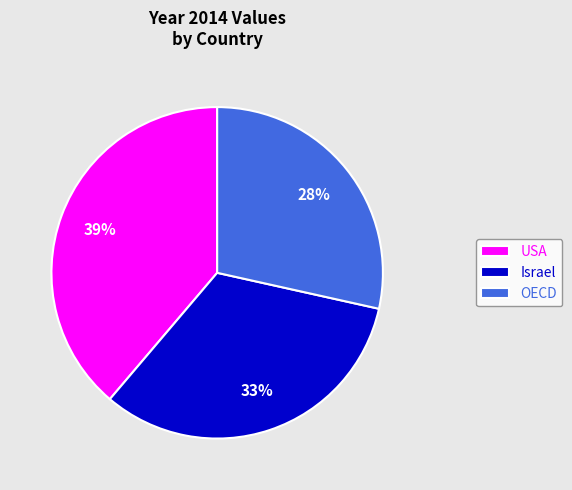

The USA slice represents 39% of the pie. True or false?

True